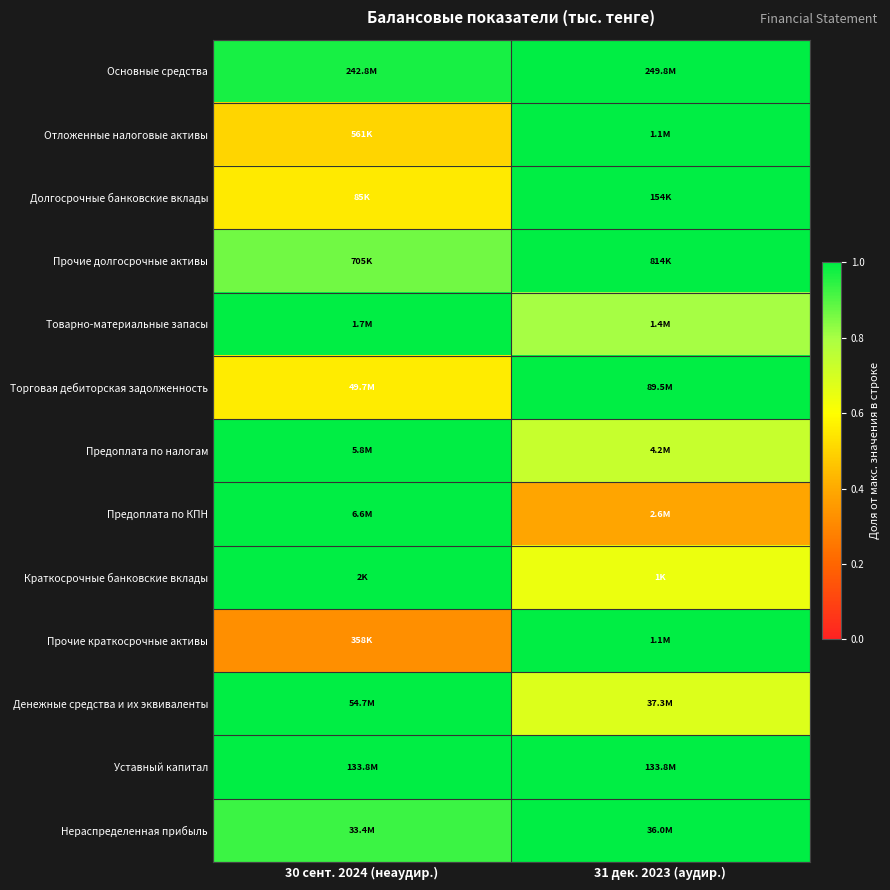

At which category does the chart reach its peak across all series?

31 дек. 2023 (аудир.)